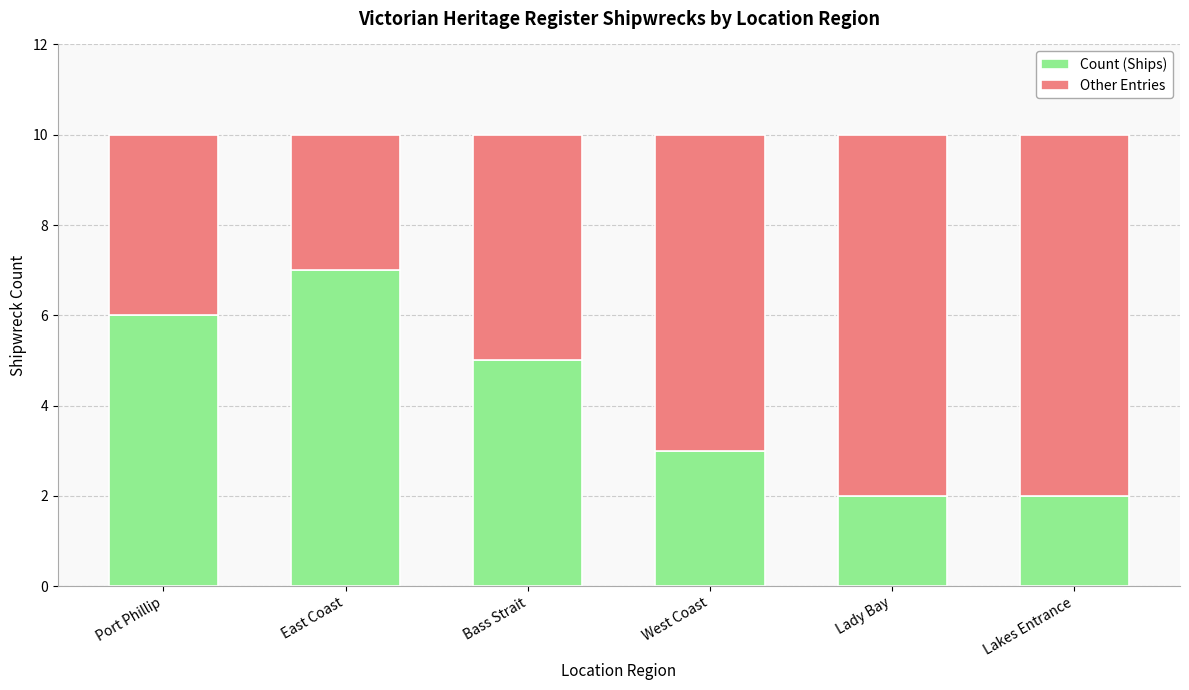

Reading left to right, what are the values for Count (Ships)?

Port Phillip=6	East Coast=7	Bass Strait=5	West Coast=3	Lady Bay=2	Lakes Entrance=2